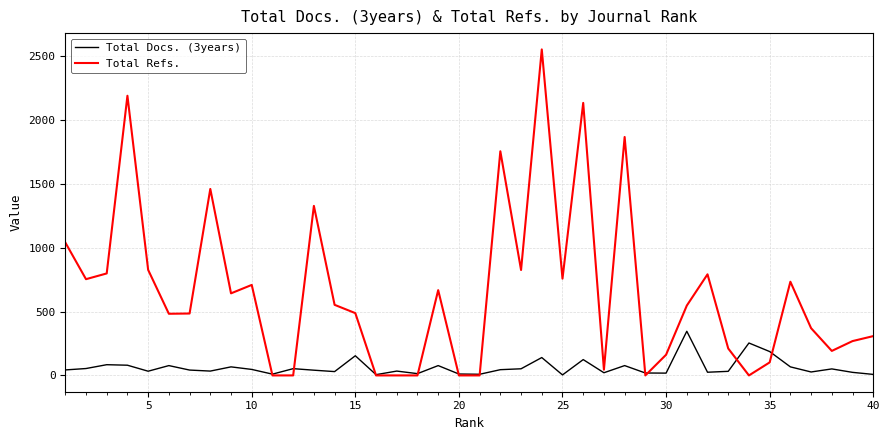

List the series in order of their peak value, highest first.

Total Refs., Total Docs. (3years)